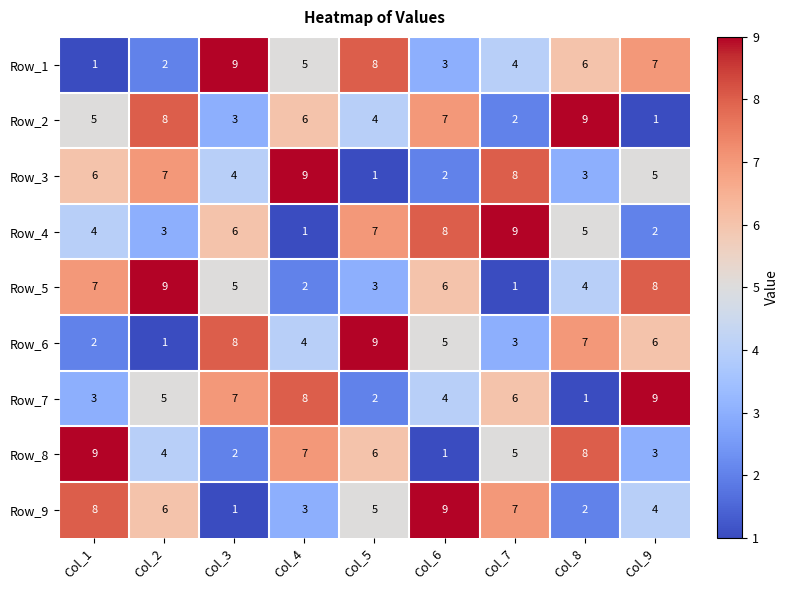

At Col_1, list the series in order from smallest to largest.

Row_1, Row_6, Row_7, Row_4, Row_2, Row_3, Row_5, Row_9, Row_8